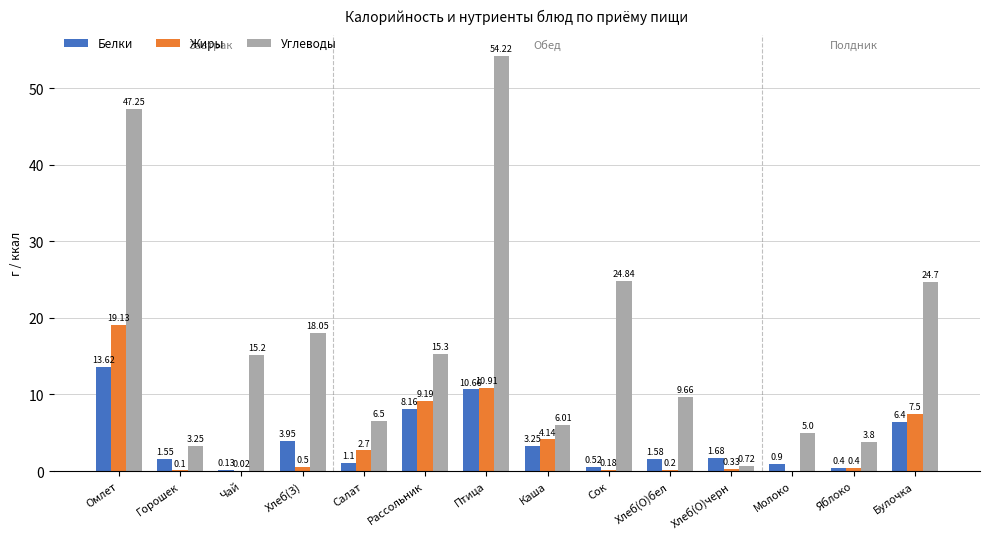

Is it true that Жиры equals 4.8 at Салат?

False